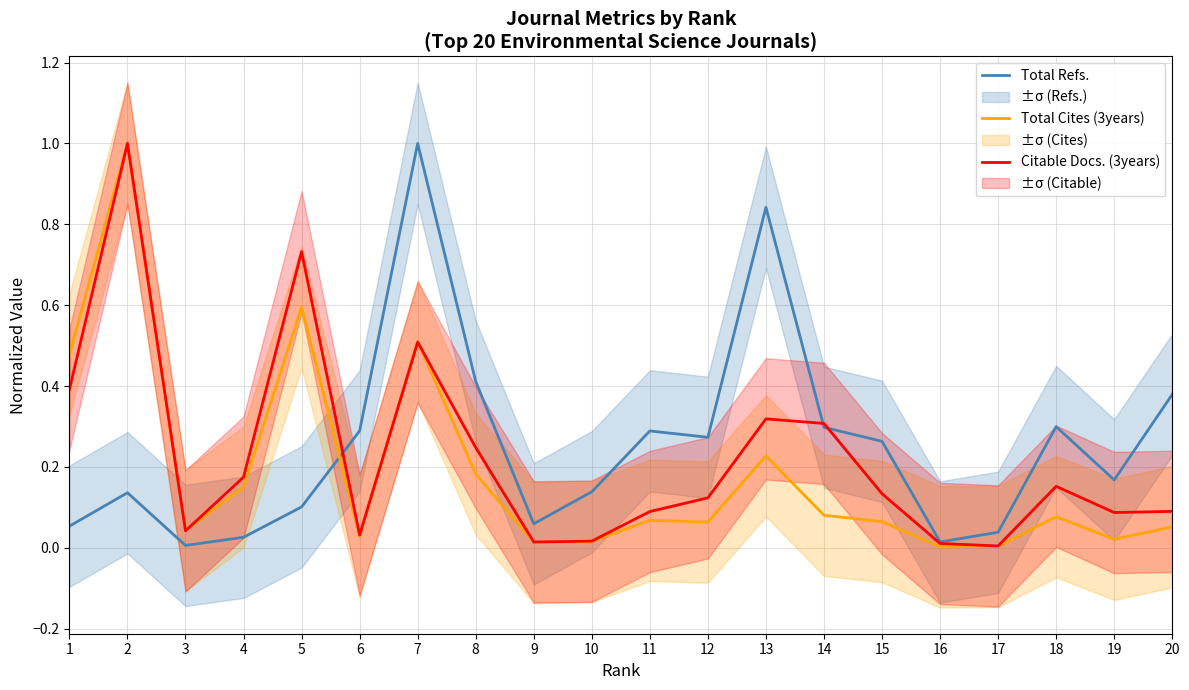

At which category does Citable Docs. (3years) reach its first local valley?

3